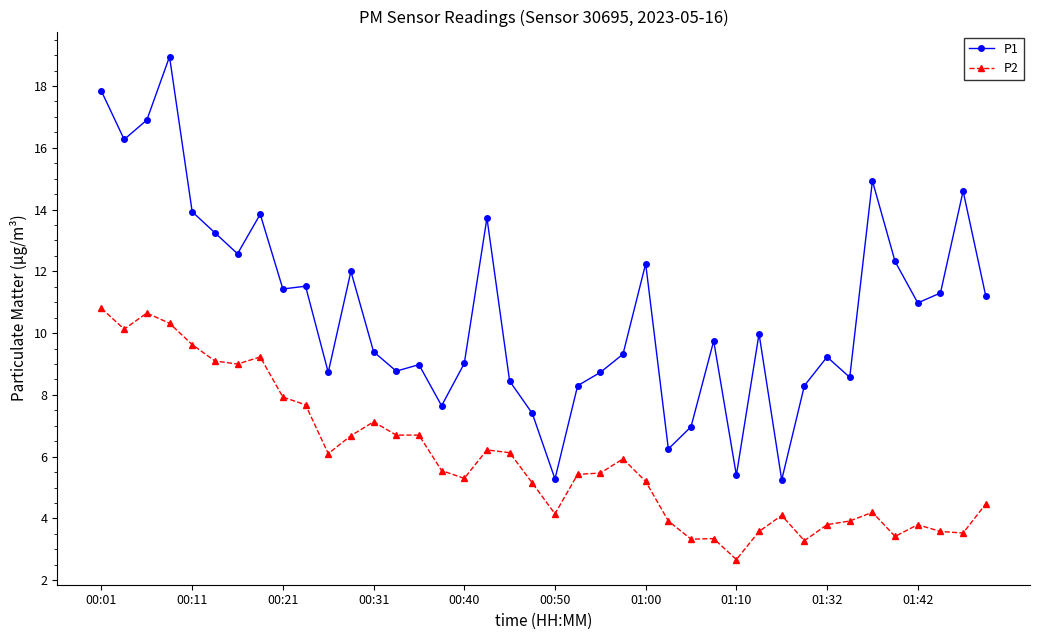

How many series are shown in this chart?

2